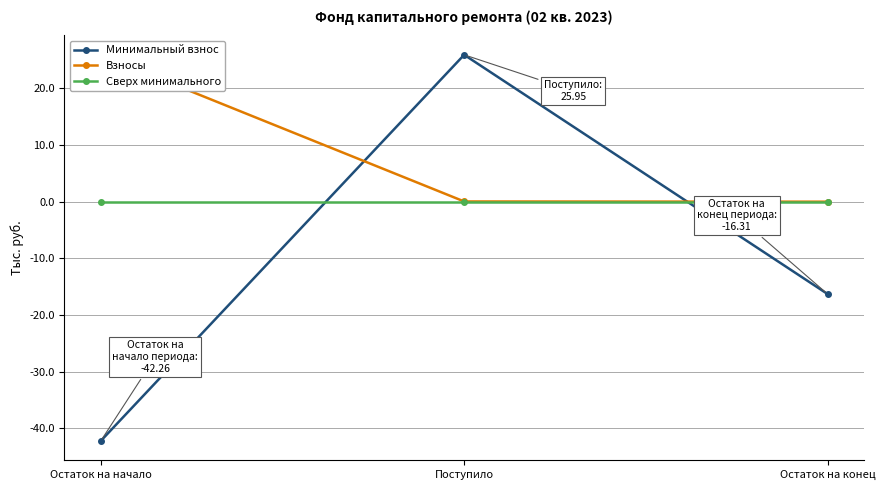

At which category does the chart reach its minimum across all series?

Остаток на начало